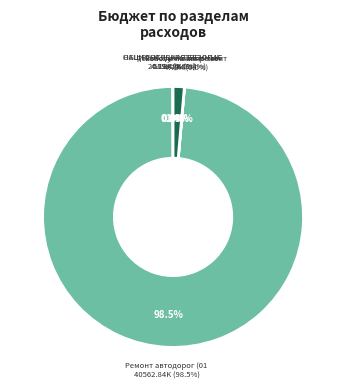

Is there a majority slice in this chart?

Yes